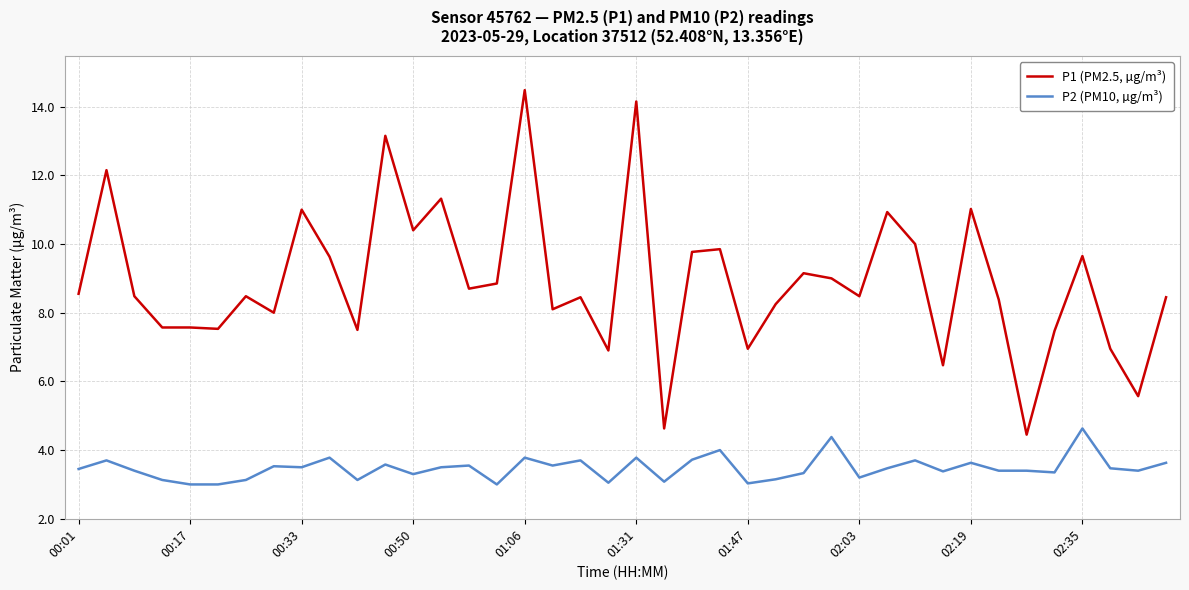

Rank the series by their average value, from lowest to highest.

P2 (PM10, µg/m³), P1 (PM2.5, µg/m³)